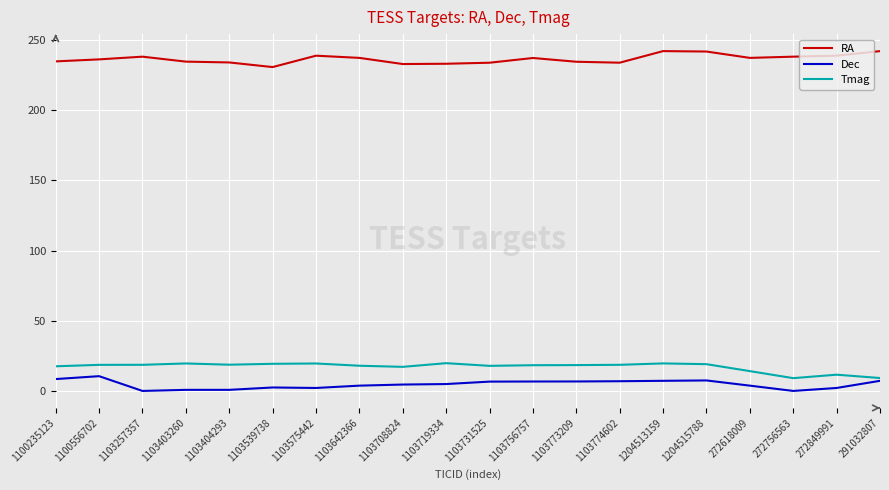

True or false: RA and Tmag cross at least once.

False